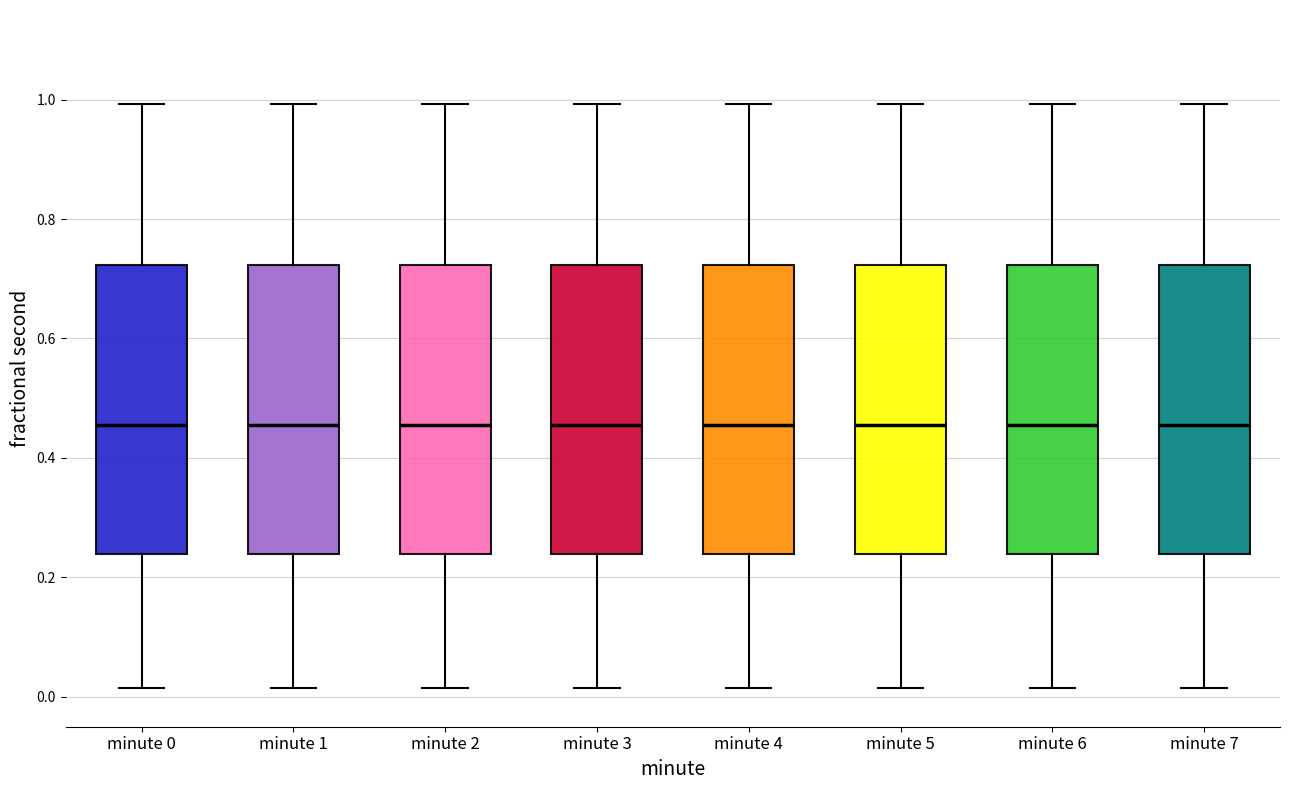

Where does the lower whisker of the box for minute 0 end on the y-axis? The values are not printed on the chart, so give them approximately, as read against the axis.

0.02